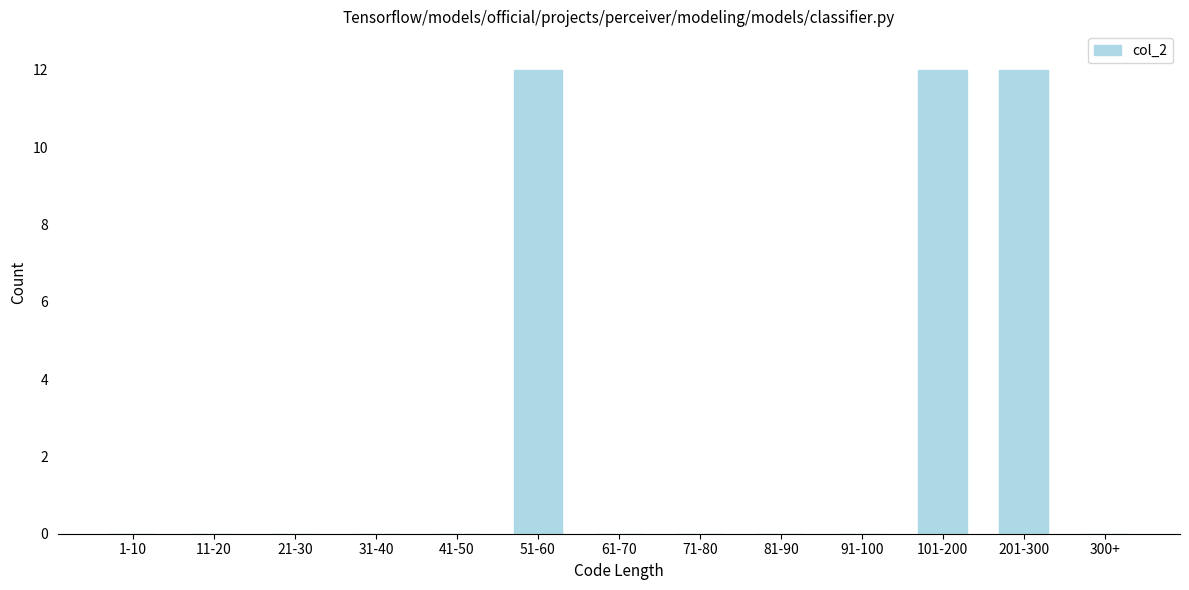

Reading left to right, what are all the values shown in this chart?

1-10=0	11-20=0	21-30=0	31-40=0	41-50=0	51-60=12	61-70=0	71-80=0	81-90=0	91-100=0	101-200=12	201-300=12	300+=0